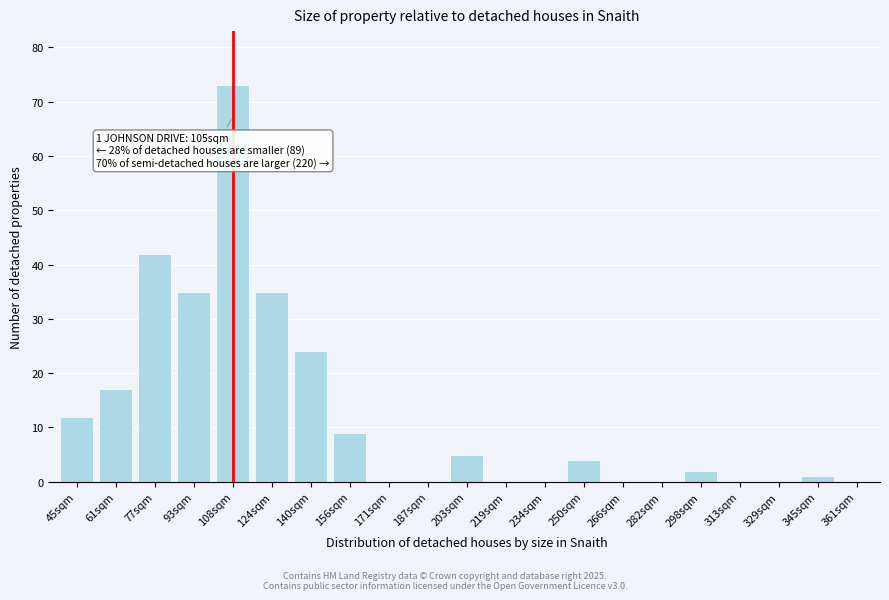

Reading right to left, transcribe all the data shown in this chart.

361sqm=0	345sqm=1	329sqm=0	313sqm=0	298sqm=2	282sqm=0	266sqm=0	250sqm=4	234sqm=0	219sqm=0	203sqm=5	187sqm=0	171sqm=0	156sqm=9	140sqm=24	124sqm=35	108sqm=73	93sqm=35	77sqm=42	61sqm=17	45sqm=12